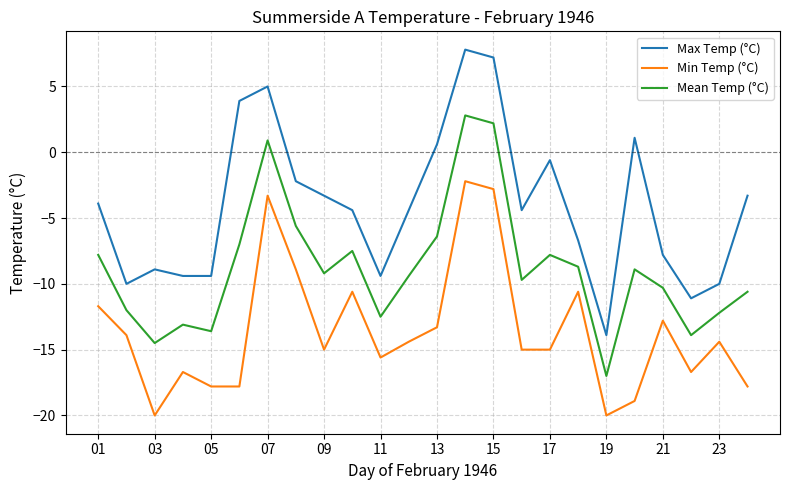

What is the highest value of the Max Temp (°C) series?

7.8